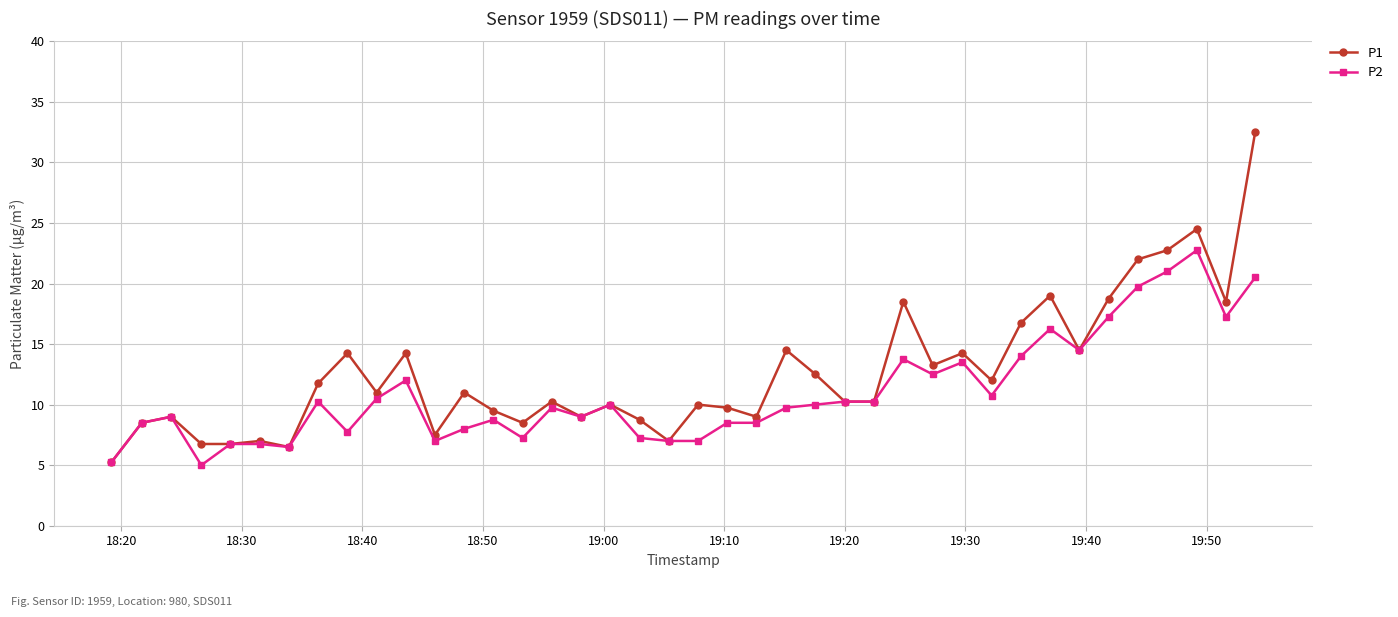

What is the highest value of the P1 series?

32.5